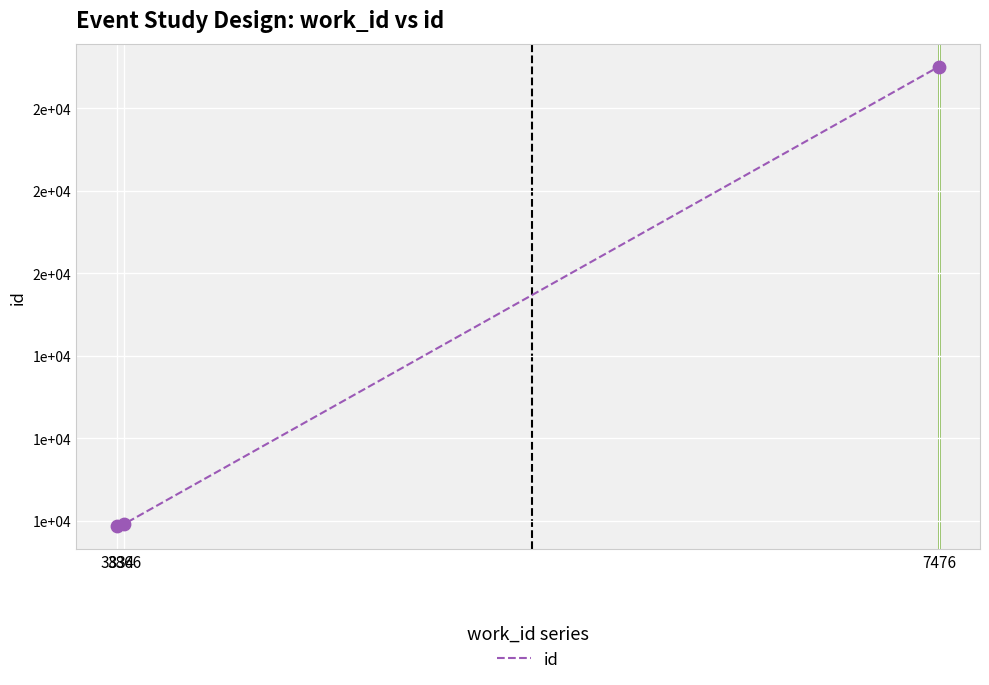

What is the ratio of the value at 3834 to the value at 7476?

0.5